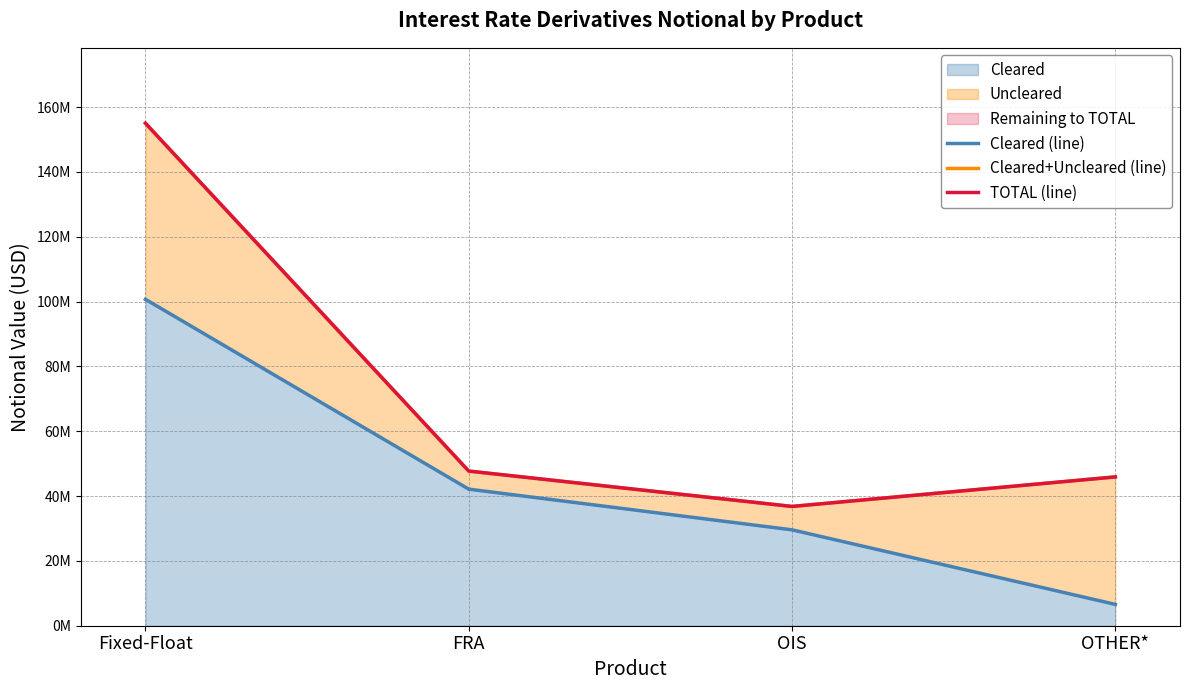

Reading left to right, list all the values displayed in this chart.

Cleared (line): 100693180	42129361	29580757	6581402
Cleared+Uncleared (line): 155012830	47706262	36793364	45905707
TOTAL (line): 155012830	47706262	36793364	45905707